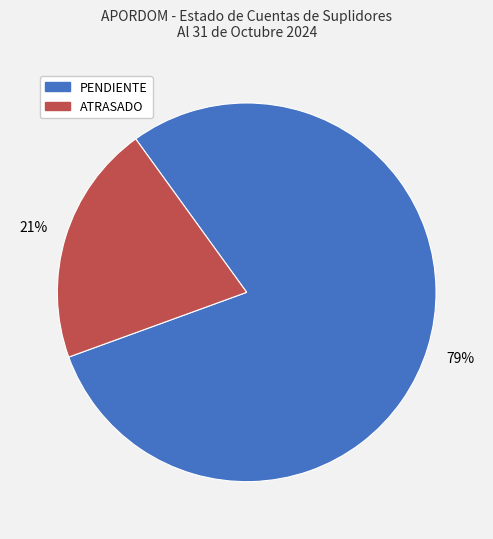

Which category has the smallest portion of the pie?

ATRASADO